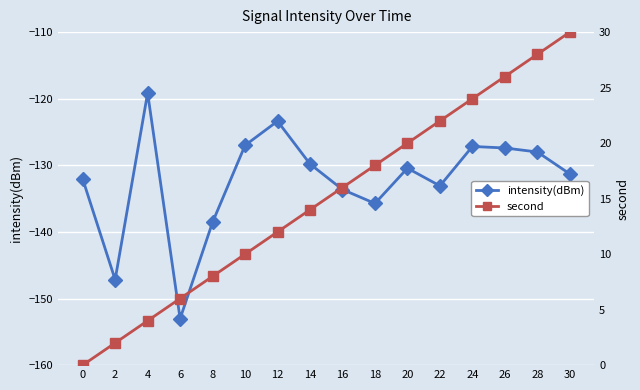

List the series in order of their overall mean, highest first.

second, intensity(dBm)